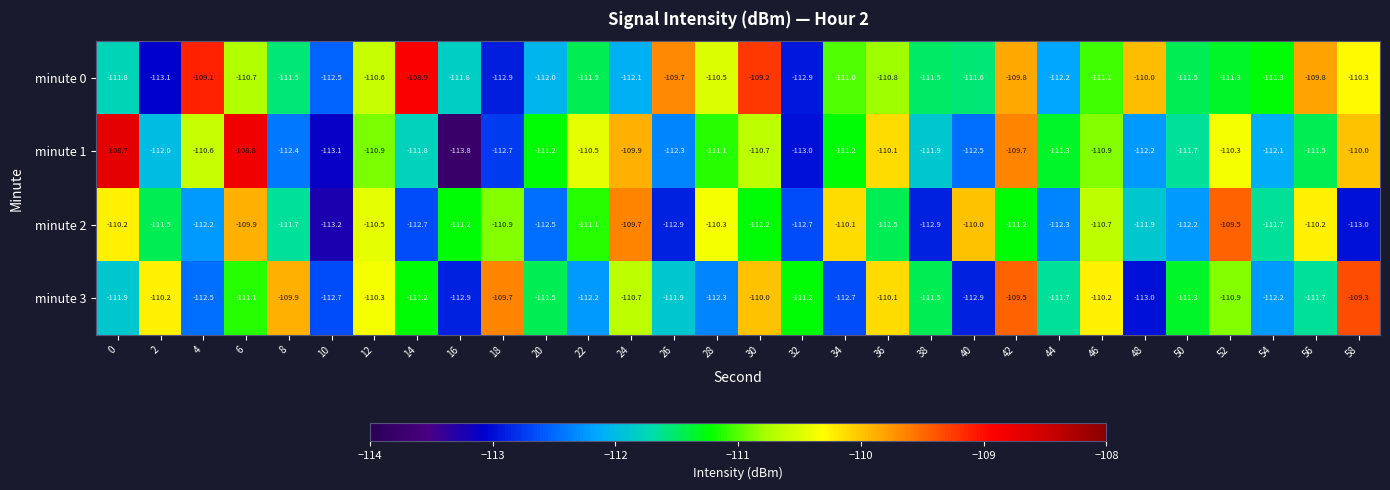

At how many categories does at least one series exceed -109?

3